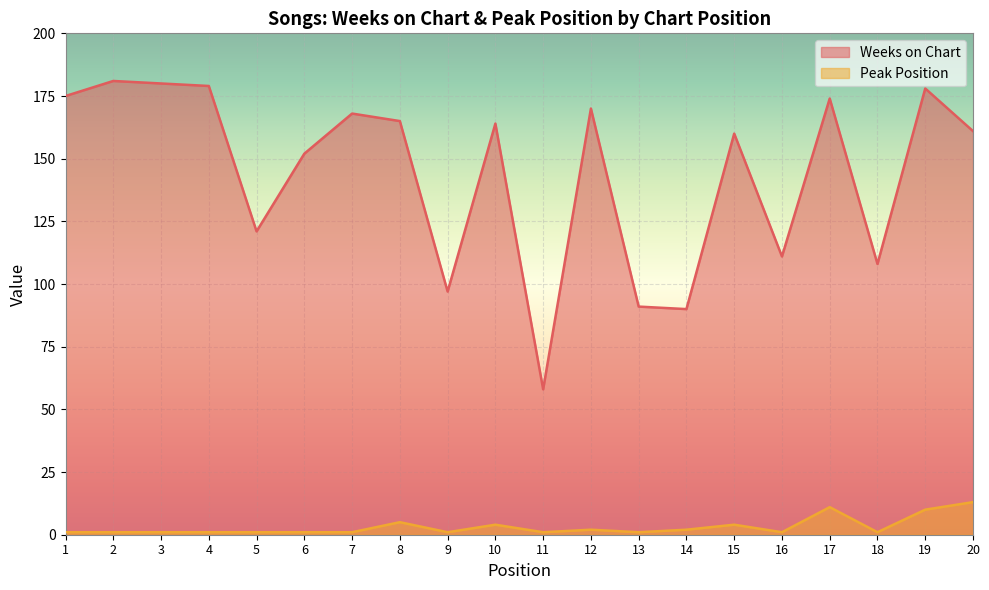

Is it true that Peak Position equals 1 at 16?

False